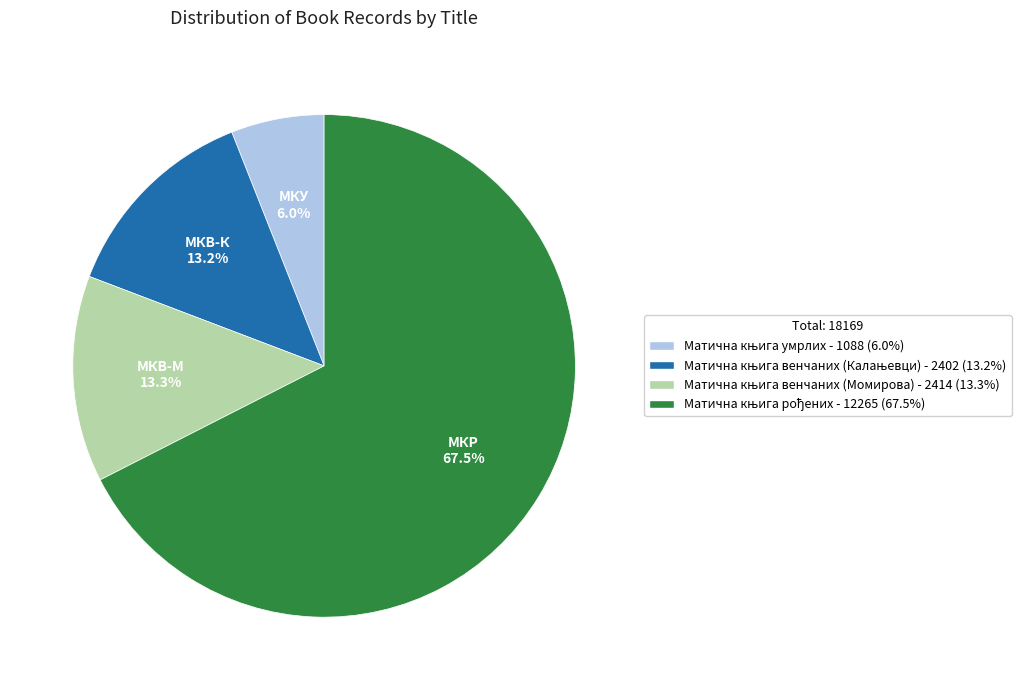

Is there any slice that represents more than half of the pie?

Yes